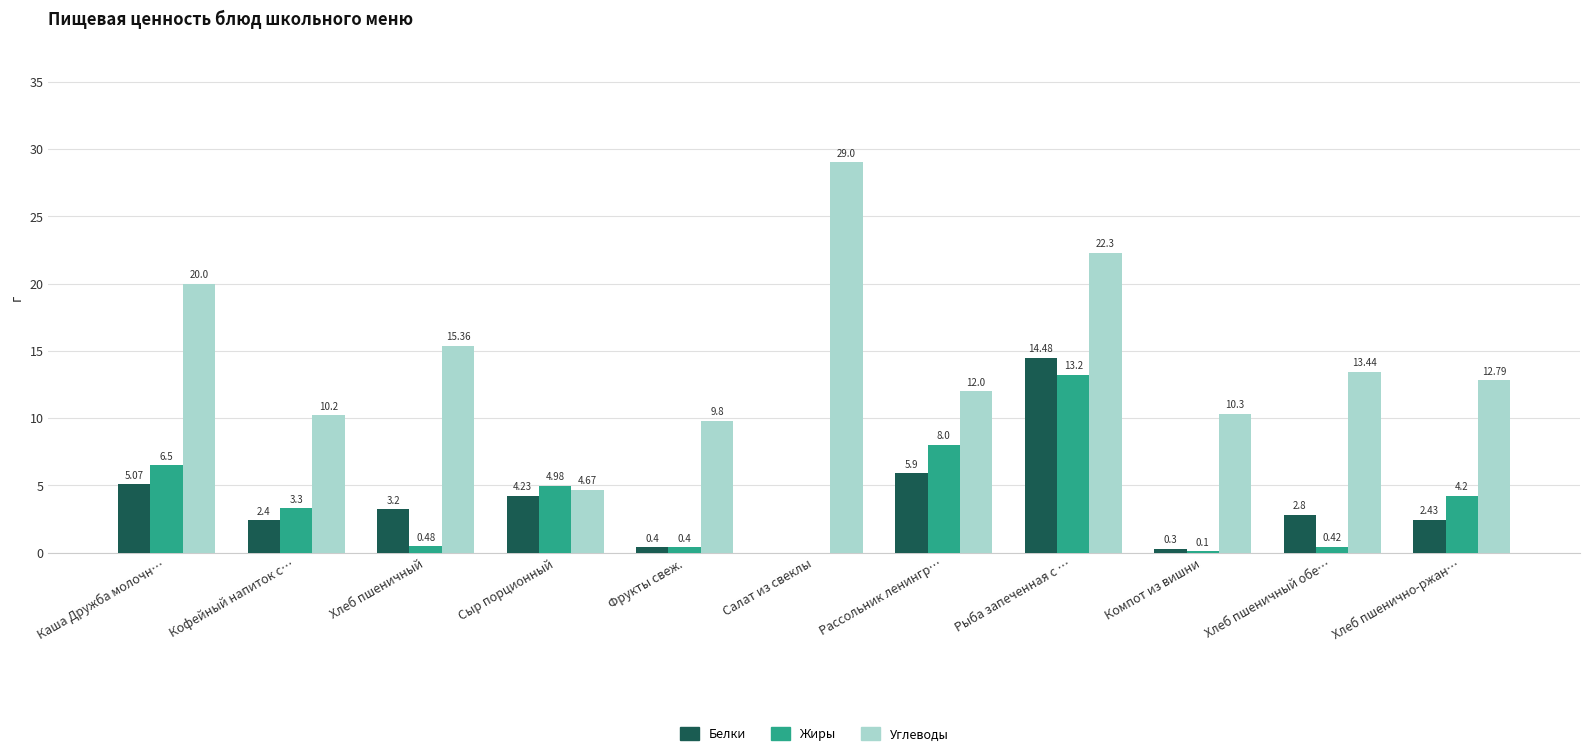

How many positive values does the Белки series have?

10